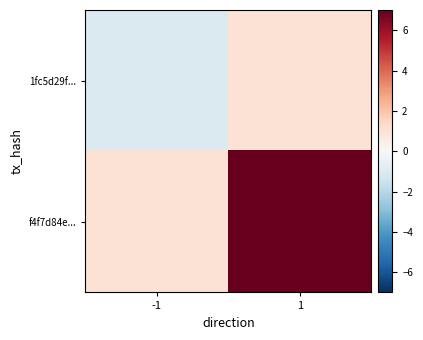

Reading left to right, transcribe all the data shown in this chart.

1fc5d29f...: -1=-1	1=1
f4f7d84e...: -1=1	1=7